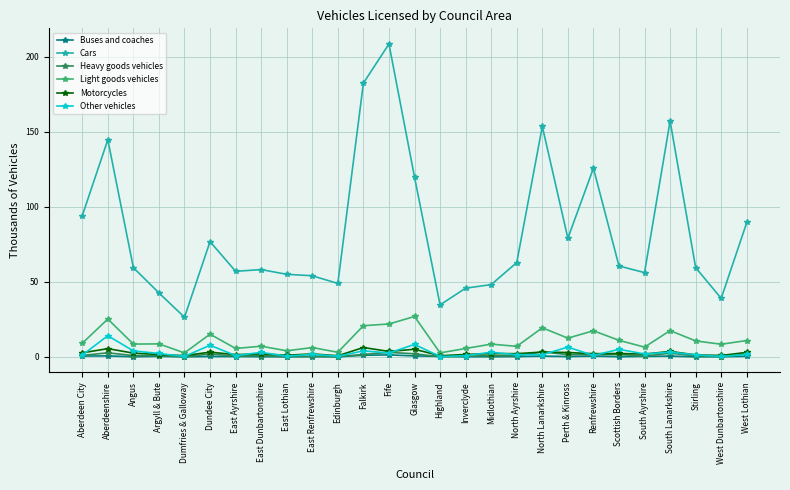

Where is the first local maximum for Motorcycles?

Aberdeenshire